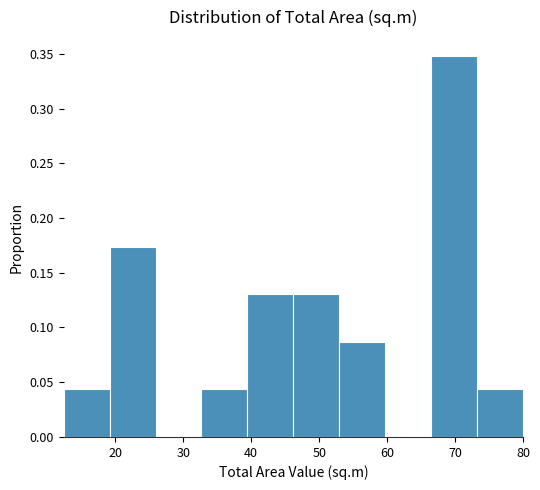

Reading left to right, transcribe this chart: for each bar, give the range it covers on the x-axis and its height. Neither the bar edges nor the heights are printed on the chart, so give them approximately, as read against the axes.

12 to 19: 0.045
19 to 26: 0.175
26 to 33: 0
33 to 39: 0.045
39 to 46: 0.130
46 to 53: 0.130
53 to 60: 0.085
60 to 66: 0
66 to 73: 0.350
73 to 80: 0.045